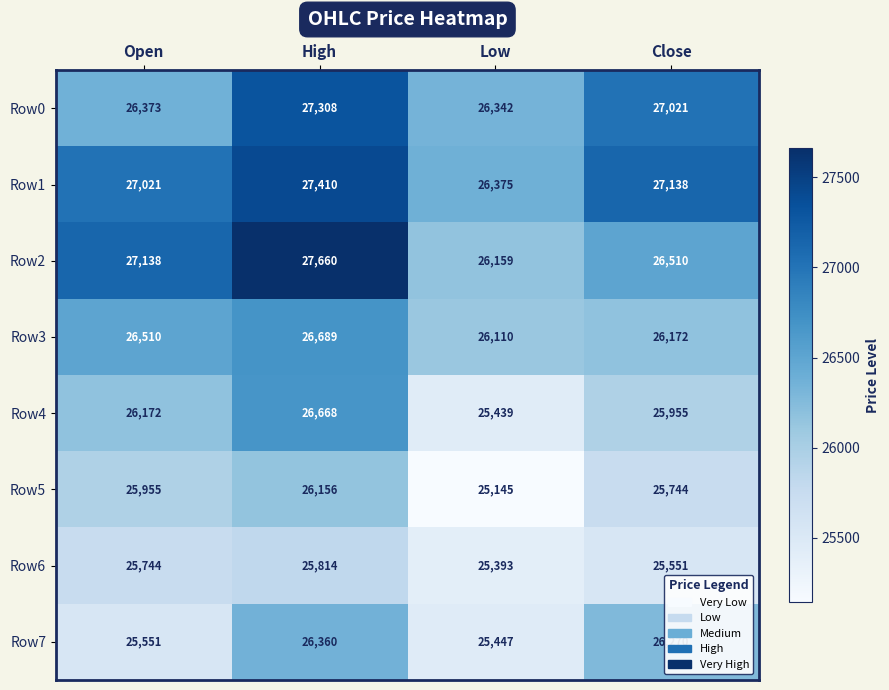

What is the difference between the Row4 values at Close and Low?

516